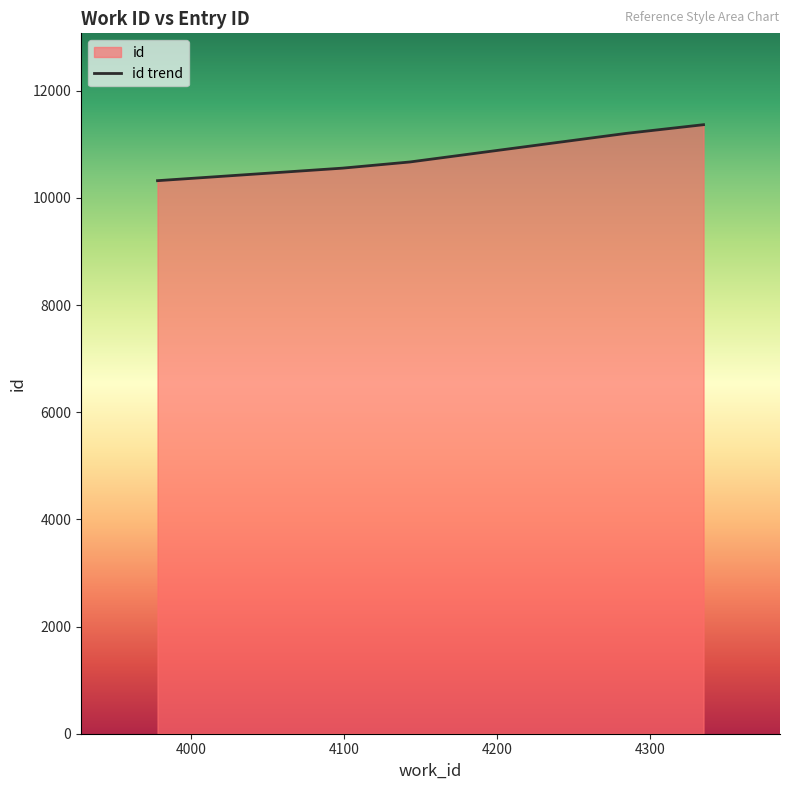

What is the maximum value shown in the chart?

11367